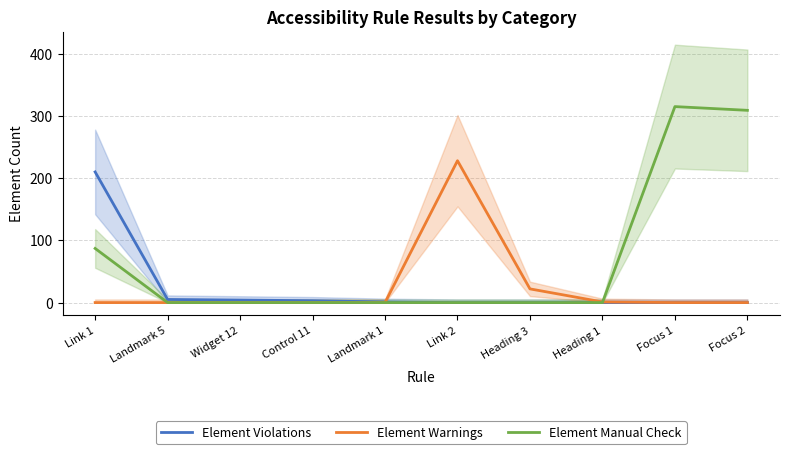

What is the label of the 1st point from the left?

Link 1